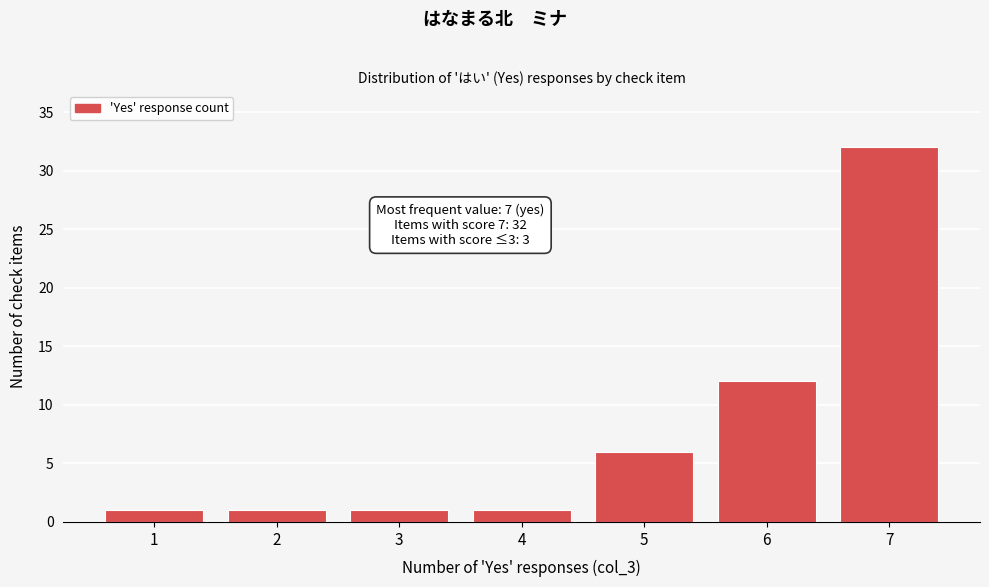

Which range on the x-axis has the tallest bar?

6.5 to 7.5